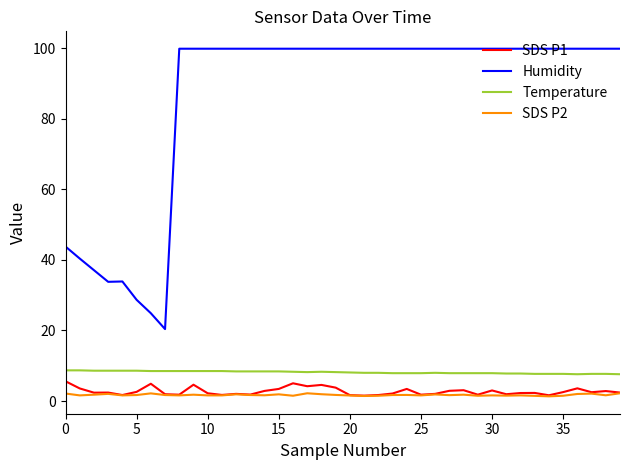

Which series has the widest spread of values?

Humidity